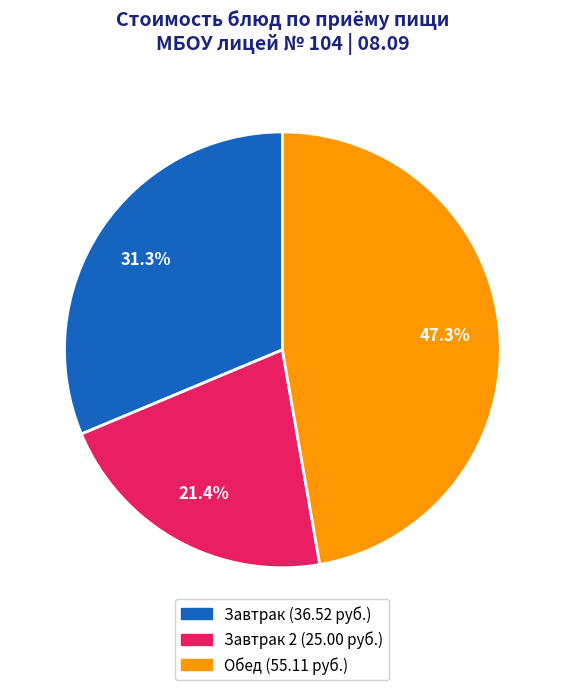

How many slices are in this pie chart?

3